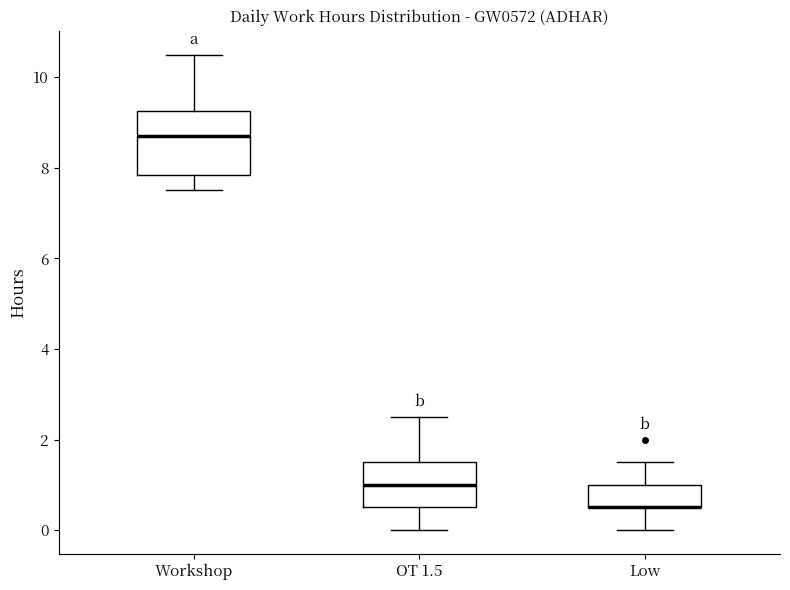

Reading left to right, transcribe this box plot: for each box, give where its median line is, the range the box spans, and where its two whiskers end, as read against the y-axis. The values are not printed on the chart, so give them approximately, as read against the axis.

Workshop: median 8.8, box 7.8 to 9.2, whiskers 7.6 to 10.6
OT 1.5: median 1.0, box 0.6 to 1.6, whiskers 0.0 to 2.6
Low: median 0.6 (drawn on the box's lower edge), box 0.6 to 1.0, whiskers 0.0 to 1.6